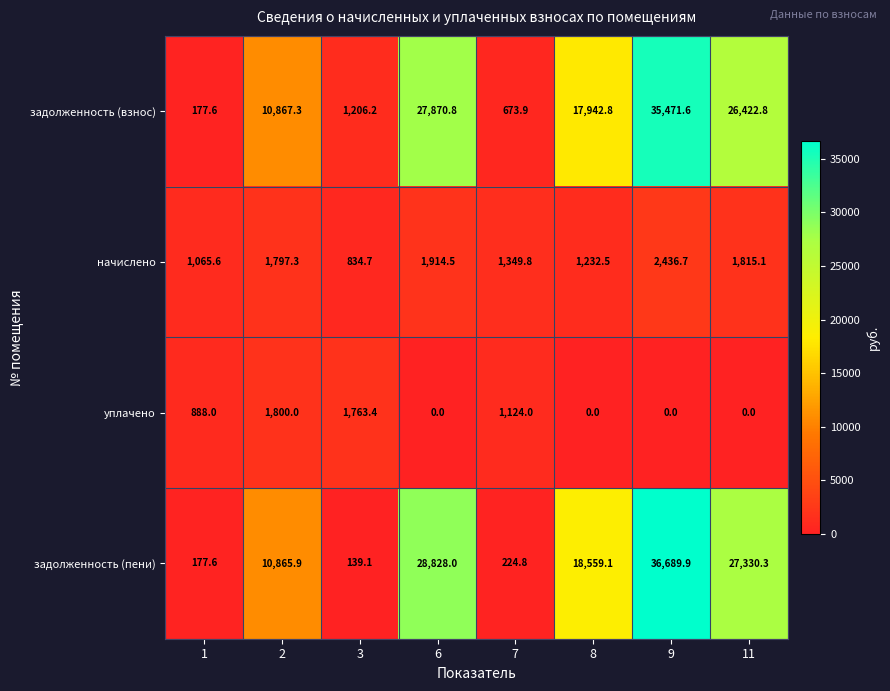

The задолженность (взнос) series shows 177.6 at 1. True or false?

True